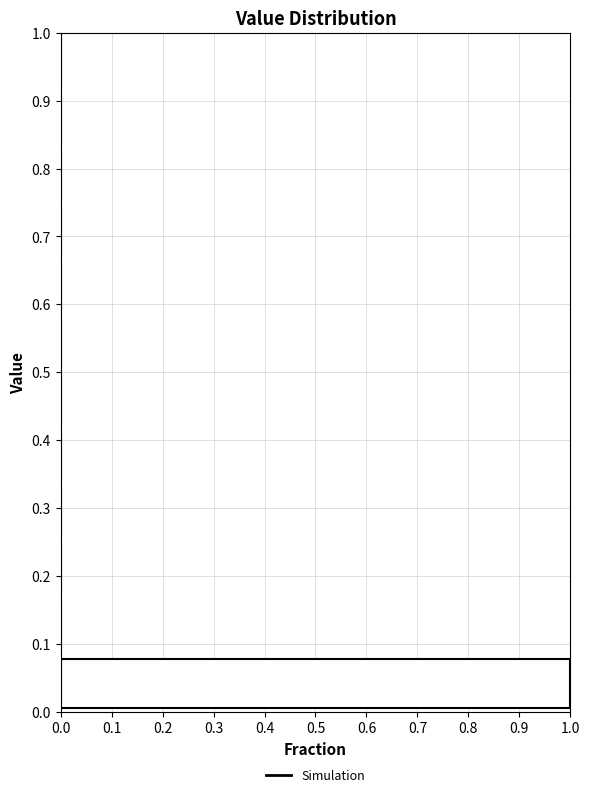

Reading bottom to top, transcribe this chart: for each bar, give the range it covers on the y-axis and its length. Neither the bar edges nor the lengths are printed on the chart, so give them approximately, as read against the axes.

0.00 to 0.08: 1
0.08 to 0.17: 0
0.17 to 0.25: 0
0.25 to 0.33: 0
0.33 to 0.42: 0
0.42 to 0.50: 0
0.50 to 0.58: 0
0.58 to 0.67: 0
0.67 to 0.75: 0
0.75 to 0.83: 0
0.83 to 0.92: 0
0.92 to 1.00: 0